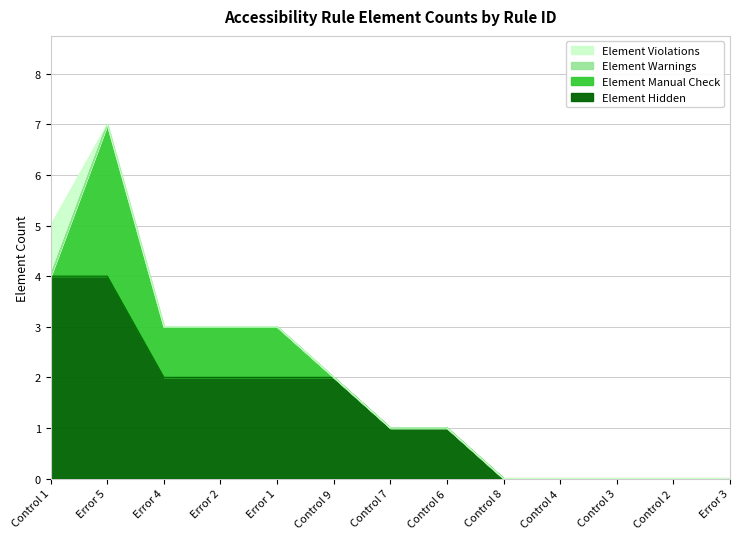

Reading left to right, what are all the values shown in this chart?

Element Hidden: 4	4	2	2	2	2	1	1	0	0	0	0	0
Element Manual Check: 0	3	1	1	1	0	0	0	0	0	0	0	0
Element Warnings: 0	0	0	0	0	0	0	0	0	0	0	0	0
Element Violations: 1	0	0	0	0	0	0	0	0	0	0	0	0